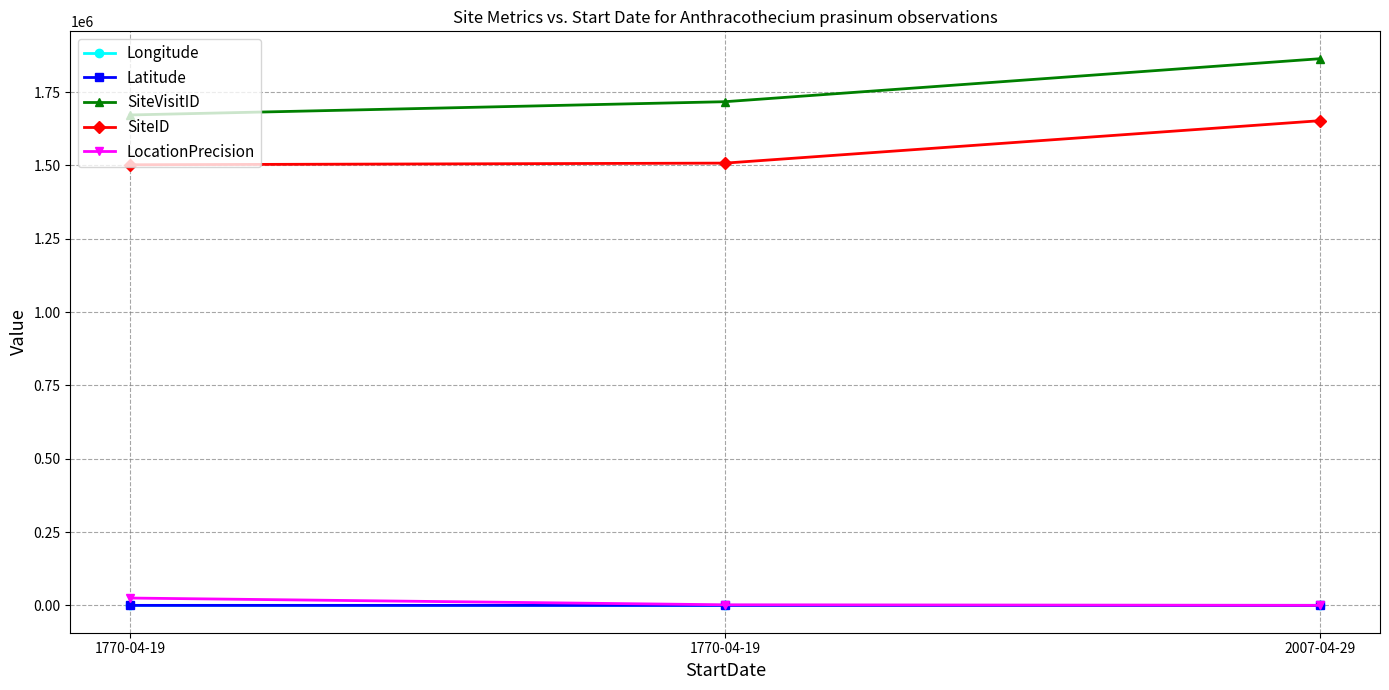

How many lines are shown in the chart?

5